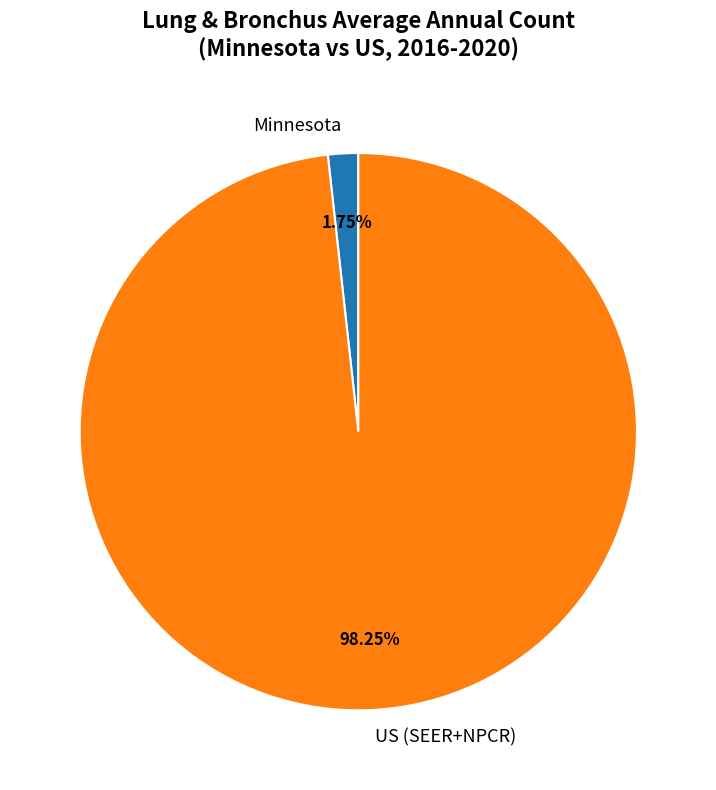

Between US (SEER+NPCR) and Minnesota, which is larger?

US (SEER+NPCR)